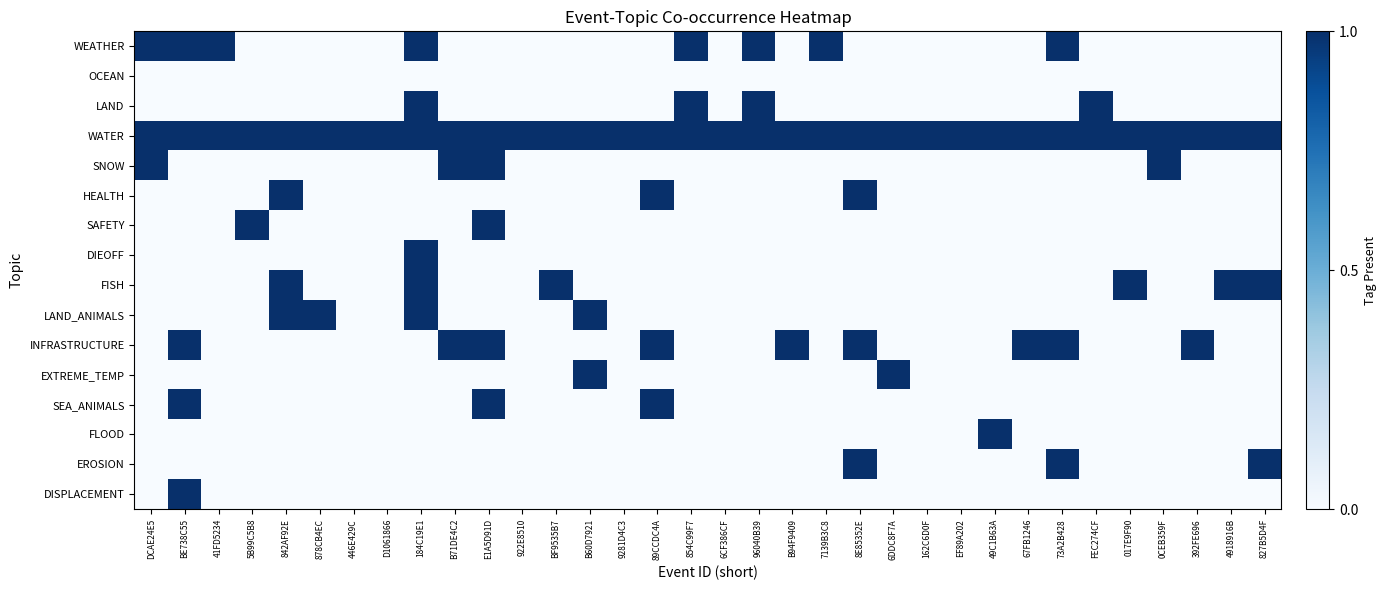

At which label does LAND_ANIMALS reach its minimum?

DCAE24E5